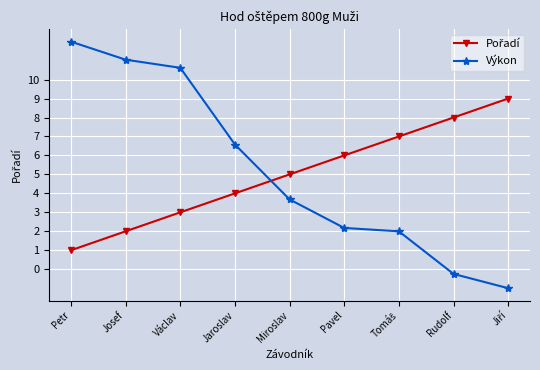

How many lines are shown in the chart?

2